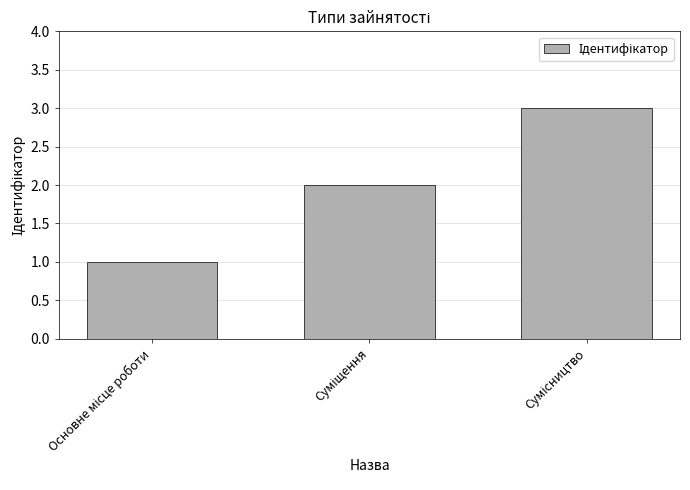

What is the sum of all values?

6